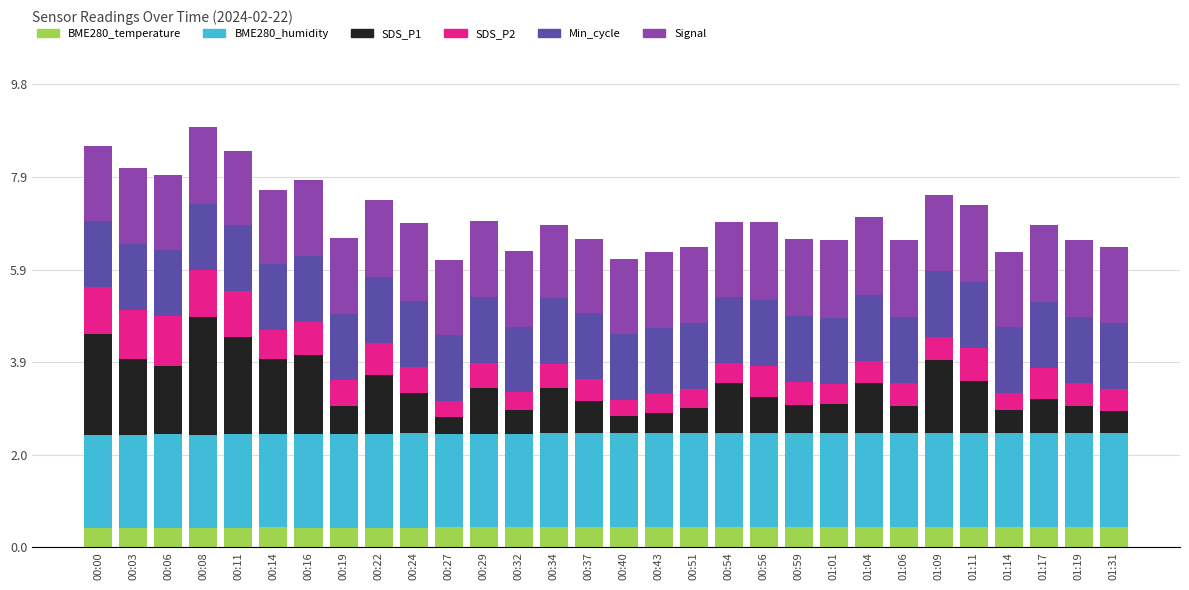

Is it true that BME280_temperature equals 0.4 at 01:19?

True